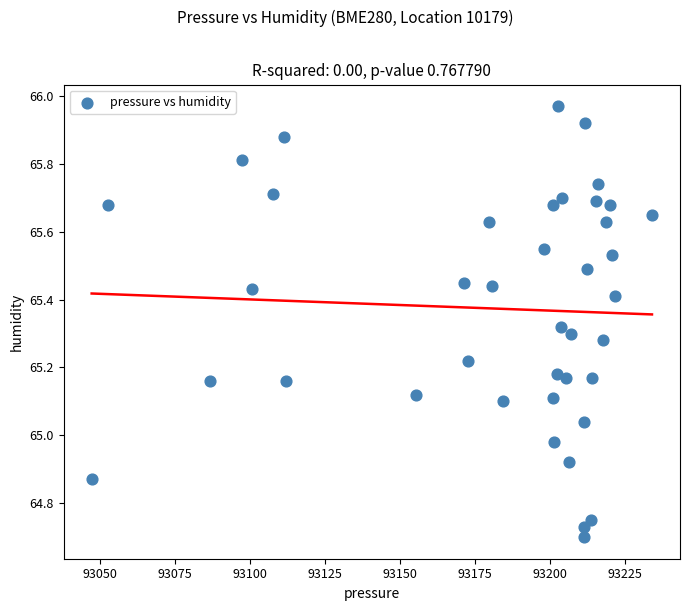

What is the range of X values (max minus min)?

187.0